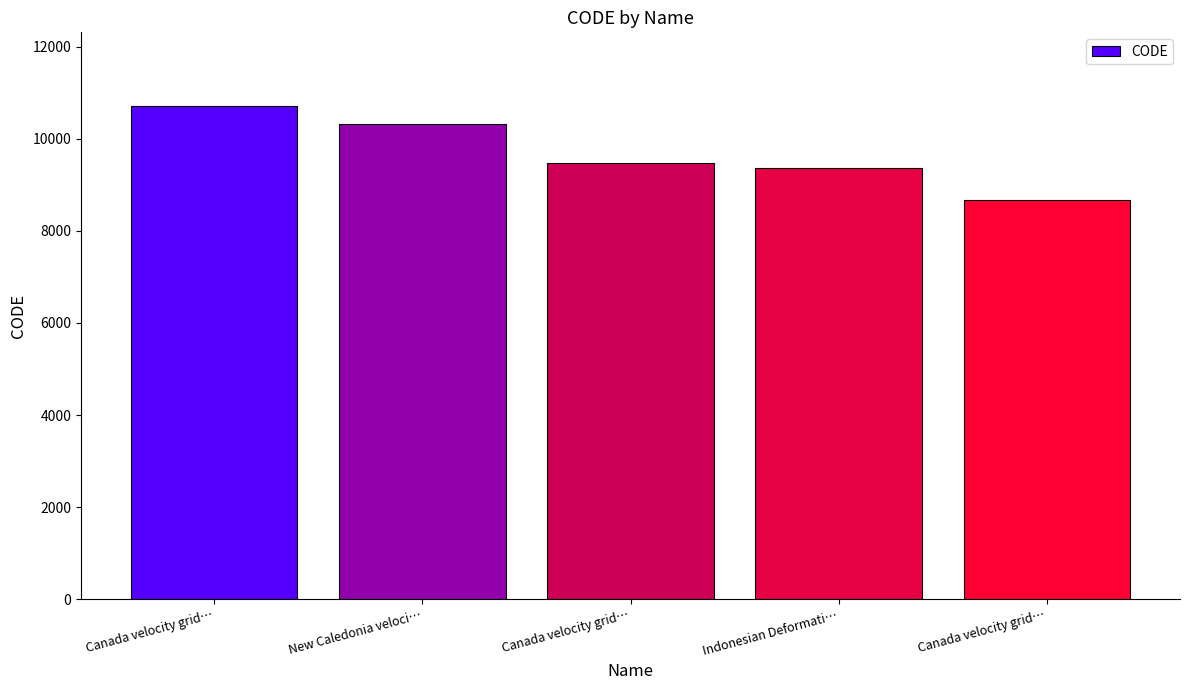

Approximately how many times larger is the value at Canada velocity grid… compared to Canada velocity grid…?

1.1